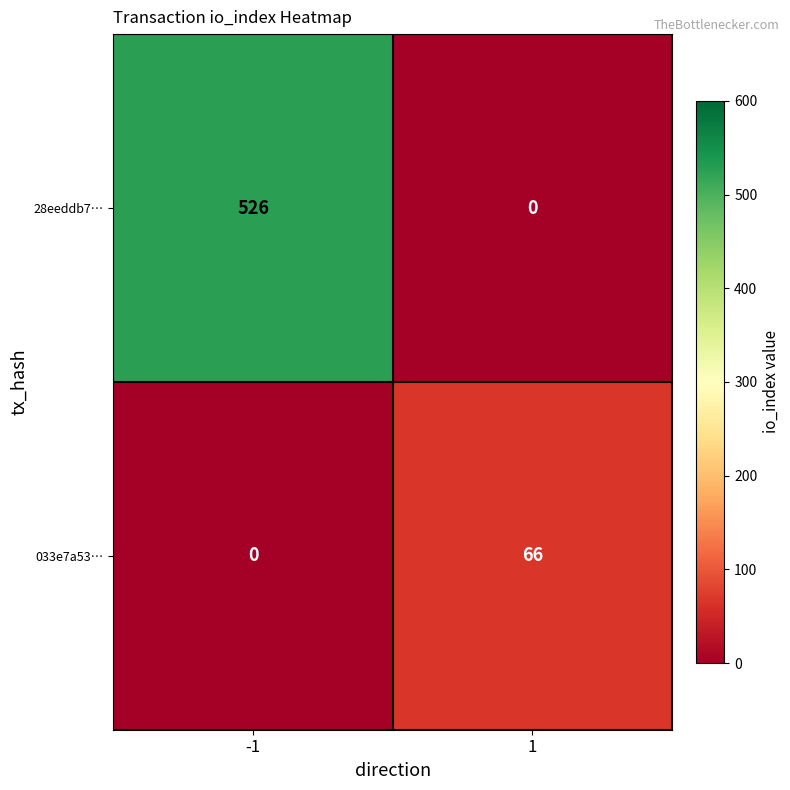

What is the spread (max minus min) of values at 1?

66